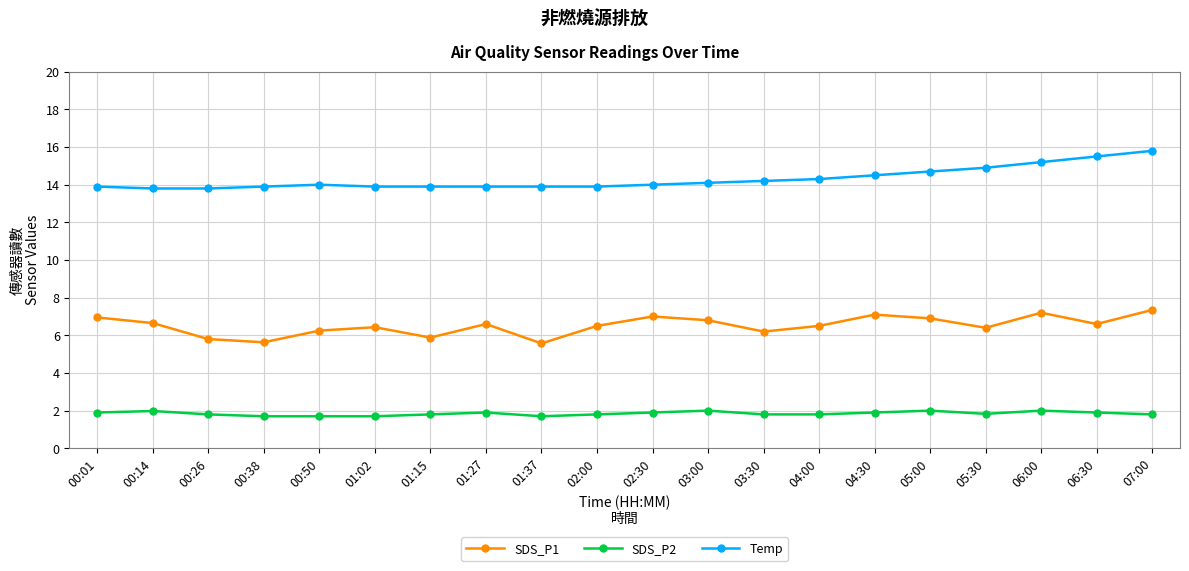

What is the highest value of the Temp series?

15.8